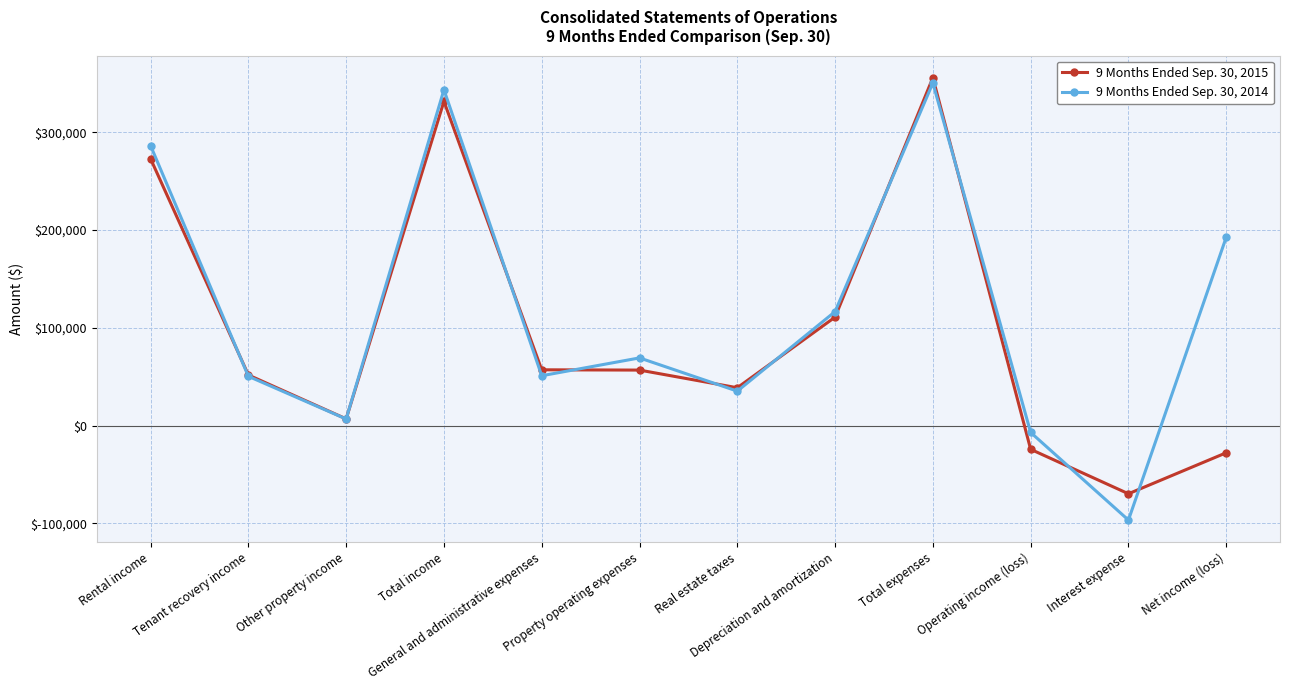

Where is the first local maximum for 9 Months Ended Sep. 30, 2015?

Total income